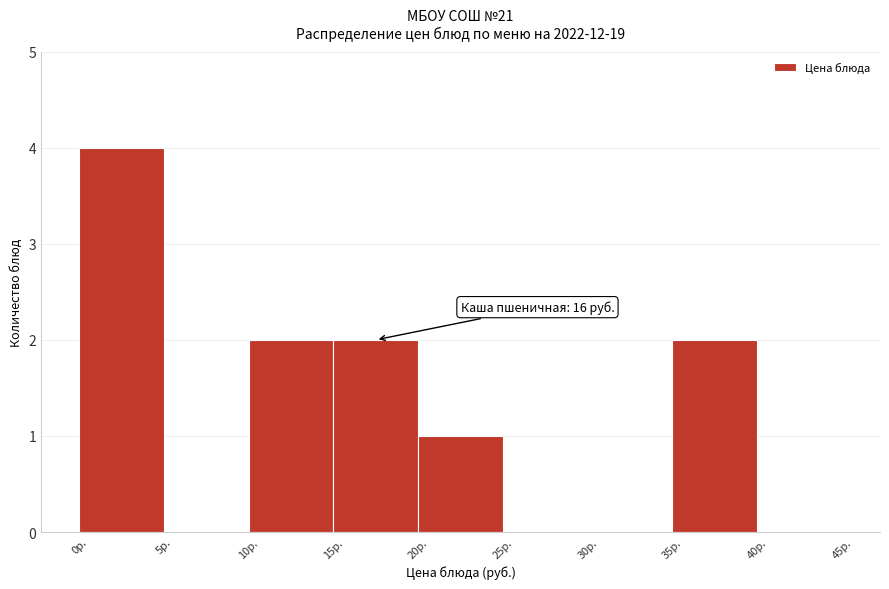

Over which range of the x-axis is the bar tallest?

0 to 5